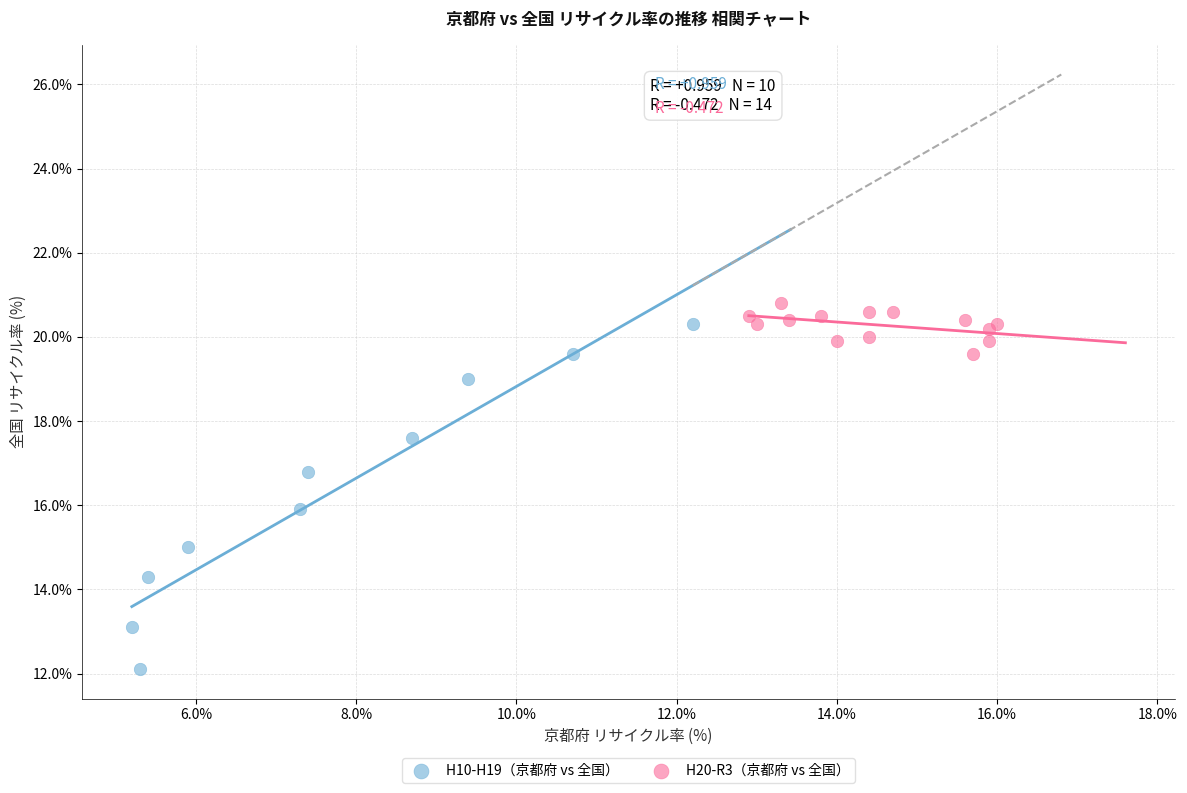

Which series contains the highest Y value?

H20-R3（京都府 vs 全国）